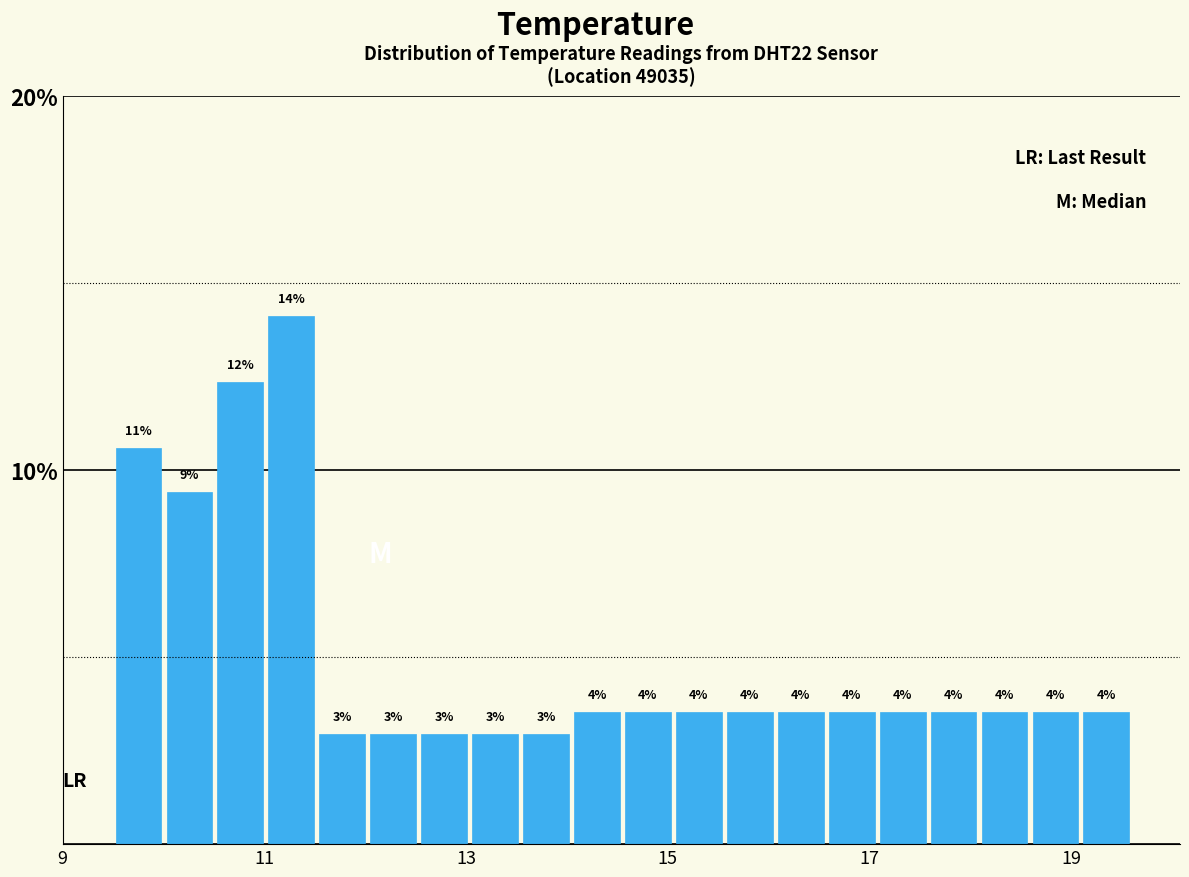

Read against the x-axis, roughly where is the centre of the tallest bar?

11.2